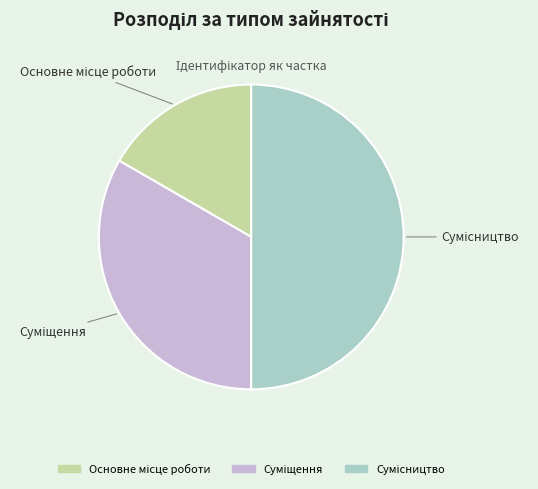

Rank the categories by value from highest to lowest.

Сумісництво, Суміщення, Основне місце роботи